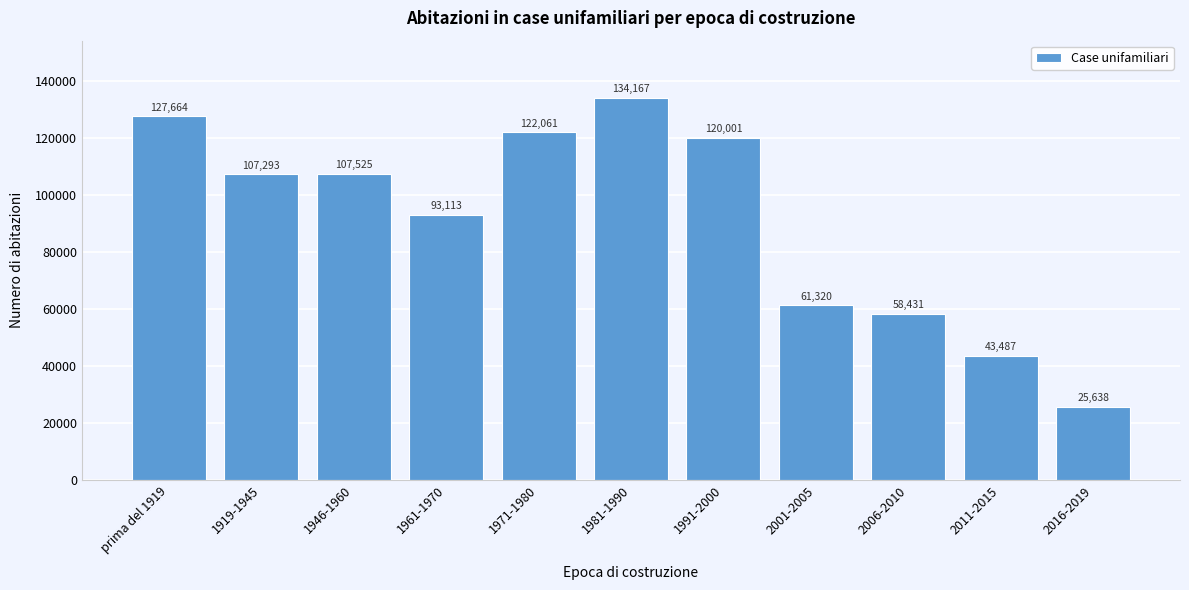

Reading left to right, transcribe all the data shown in this chart.

127664	107293	107525	93113	122061	134167	120001	61320	58431	43487	25638